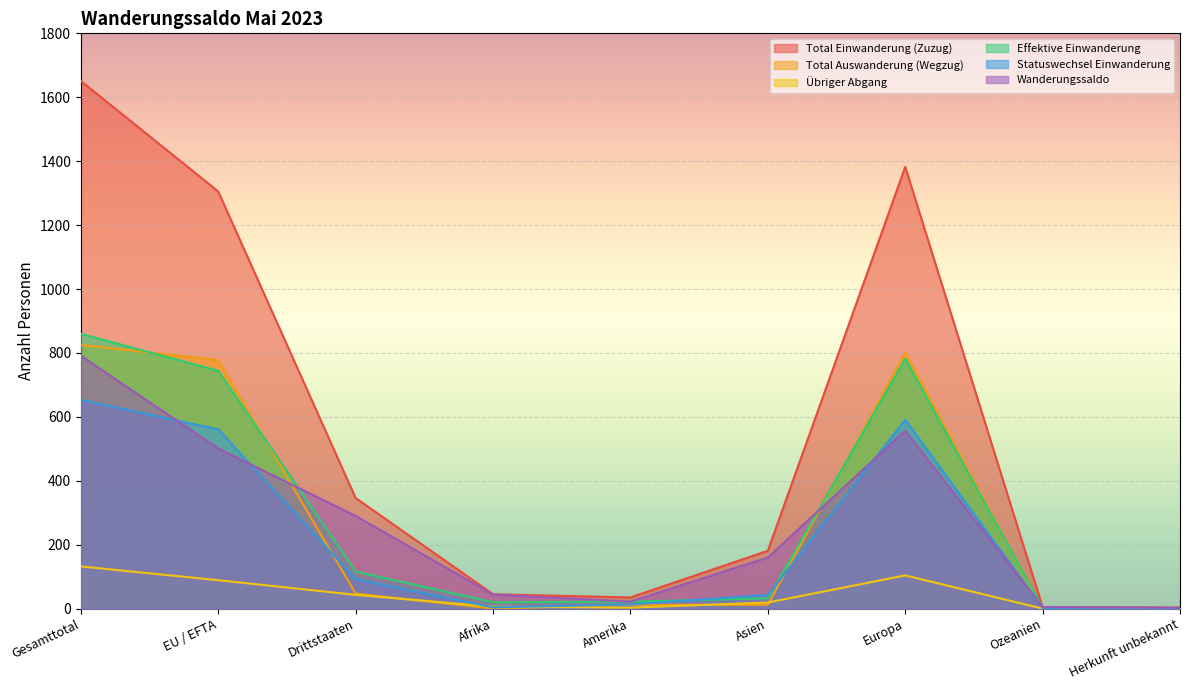

The Total Auswanderung (Wegzug) series shows 0 at Afrika. True or false?

True